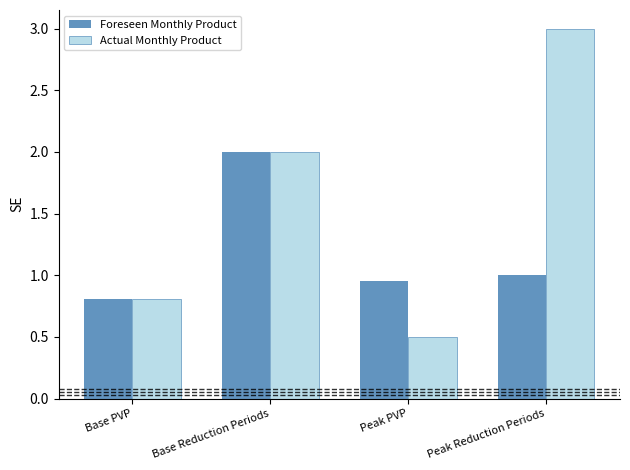

What is the label of the 3rd bar from the right?

Base Reduction Periods